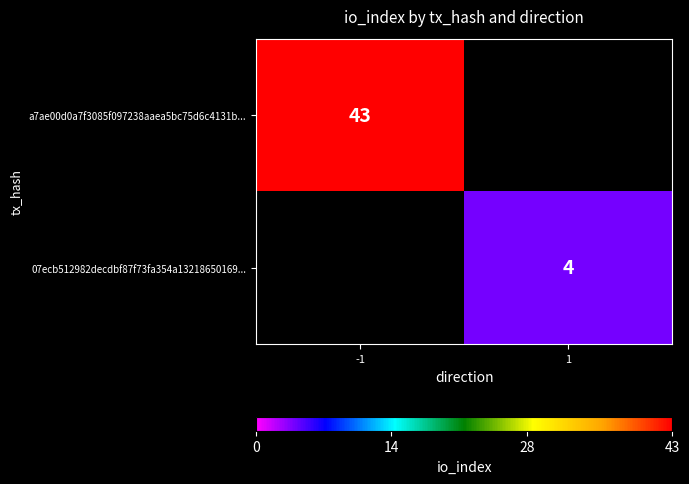

The value of a7ae00d0a7f3085f097238aaea5bc75d6c4131b... at -1 is 14.0. True or false?

False